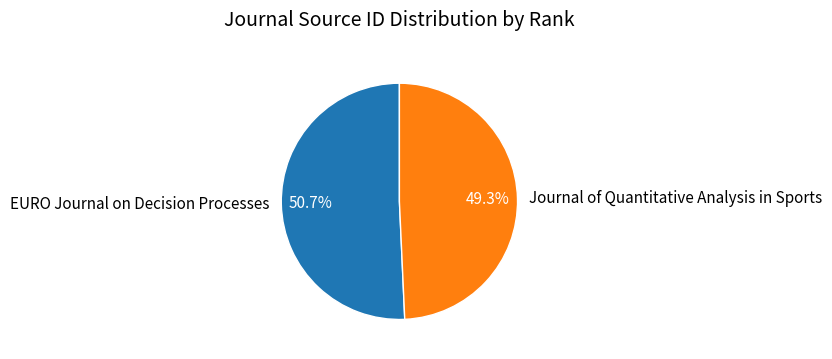

Which slice is the smallest?

Journal of Quantitative Analysis in Sports